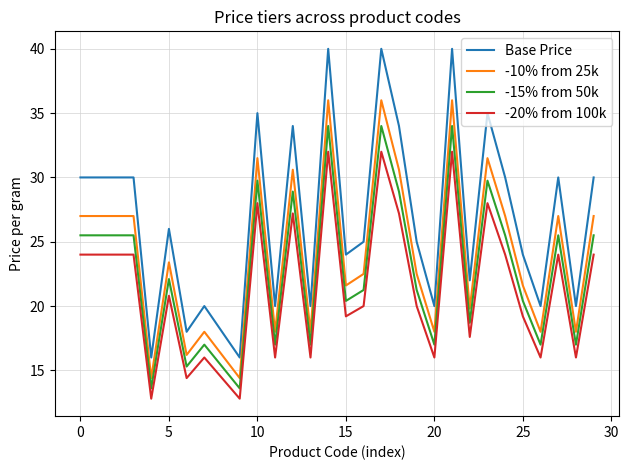

Which series has the largest total across all categories?

Base Price